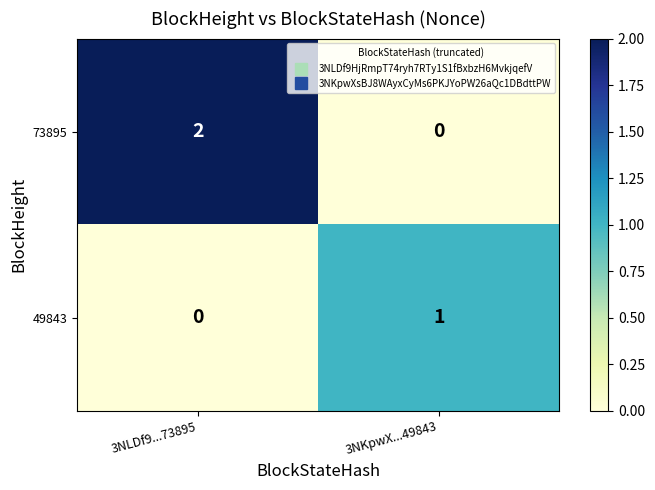

Is it true that 49843 equals 2 at 3NKpwX...49843?

False